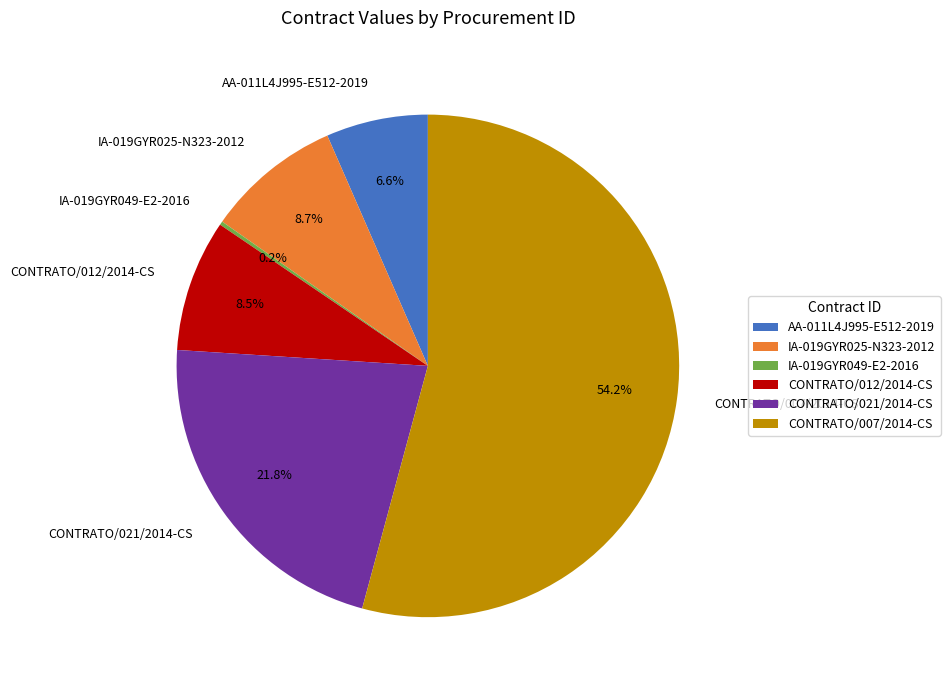

To the nearest percent, what is the difference between the largest and smallest slice percentages?

54%